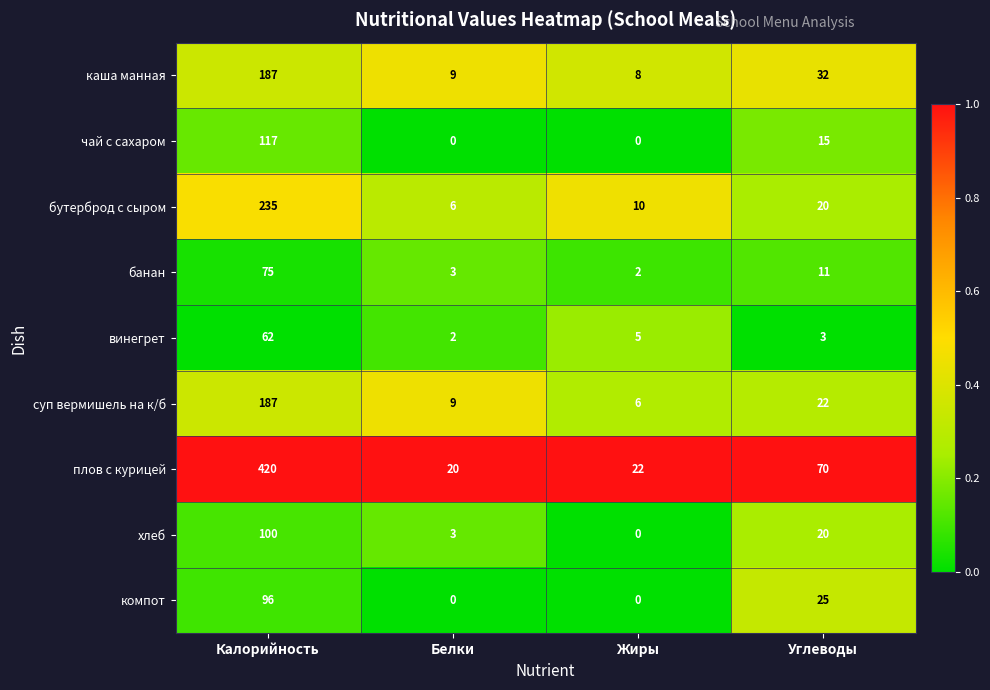

How many categories are shown in the chart?

4